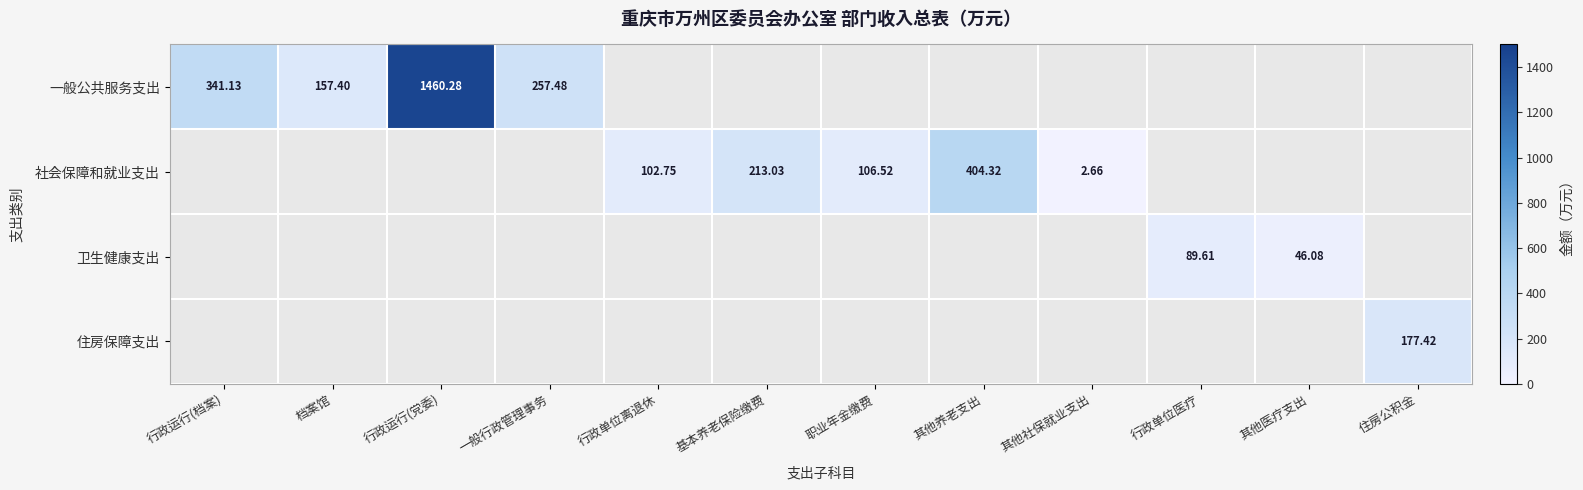

The value of 一般公共服务支出 at 行政运行(档案) is 341.1. True or false?

True